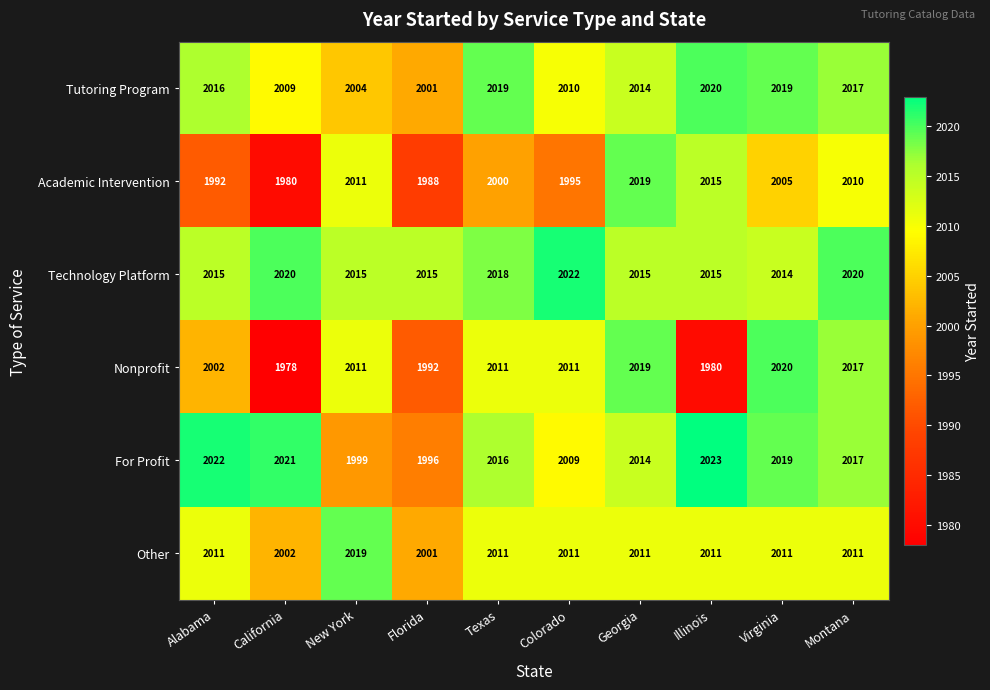

At how many categories does at least one series exceed 2009?

10